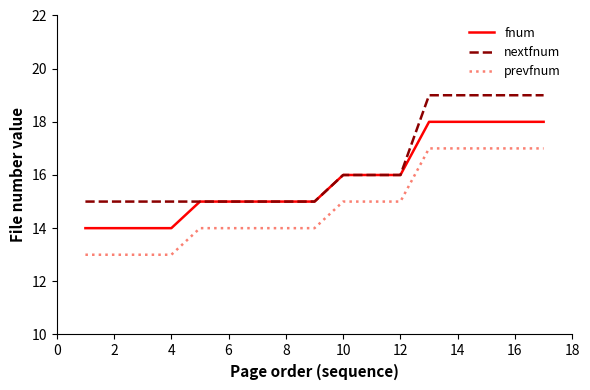

What is the average value of the fnum series?

16